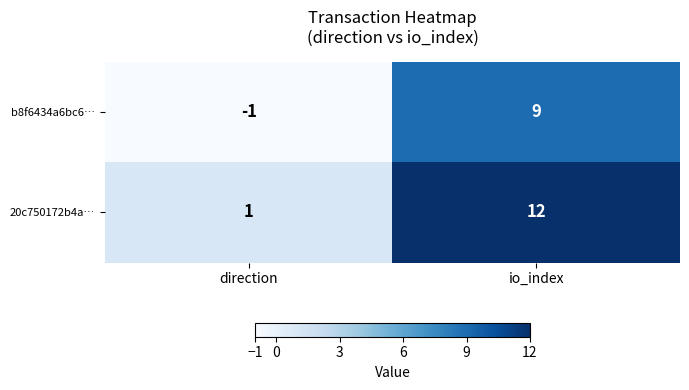

What is the maximum value shown in the chart?

12